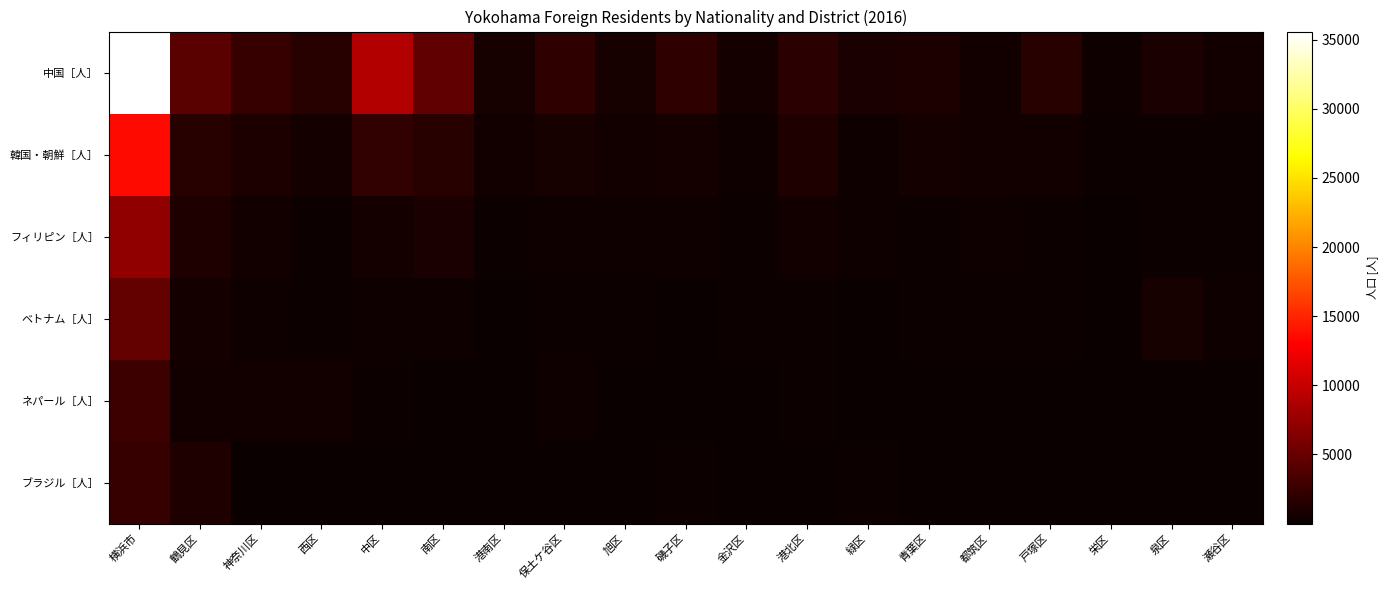

Between 横浜市 and 西区, which series saw the biggest shift?

中国［人］